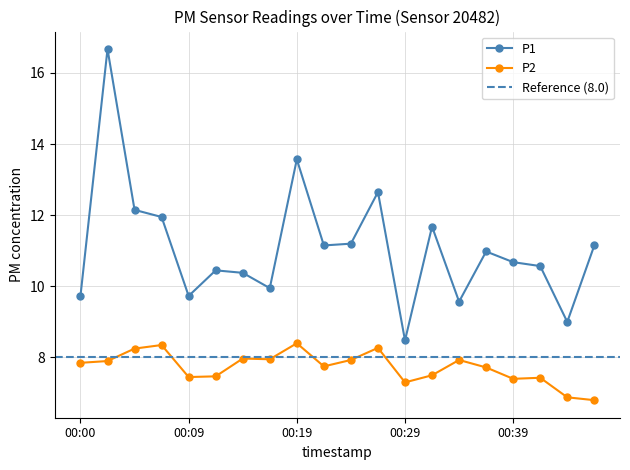

True or false: P1 and P2 intersect in this chart.

False